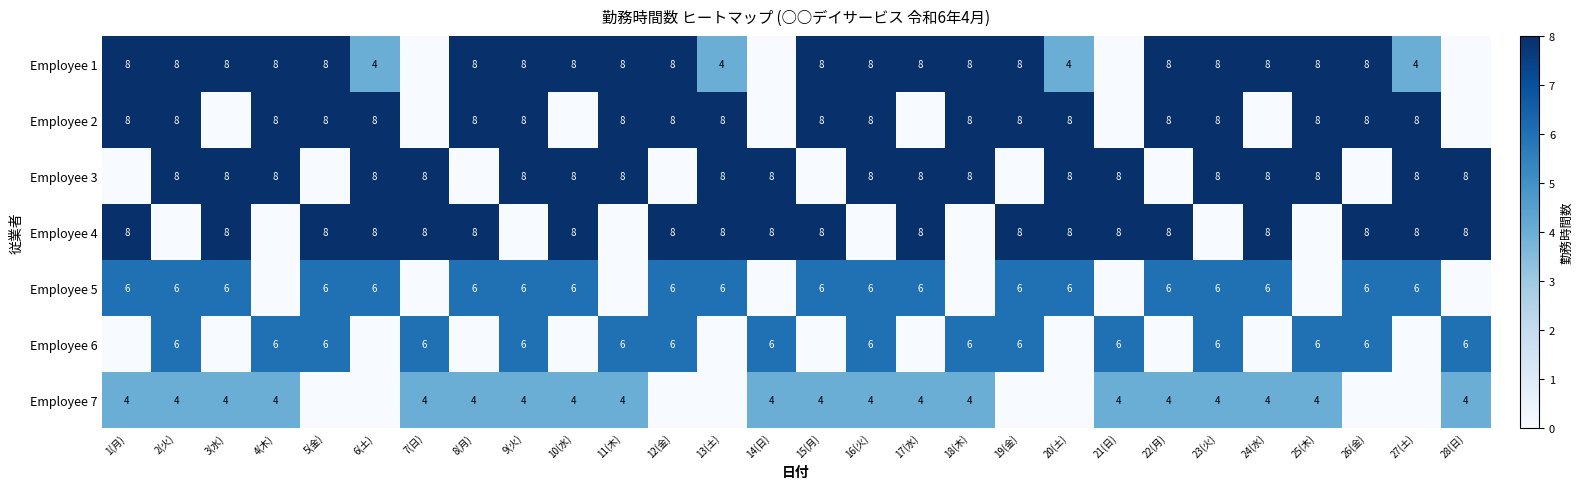

The Employee 1 series shows 14 at 10(水). True or false?

False